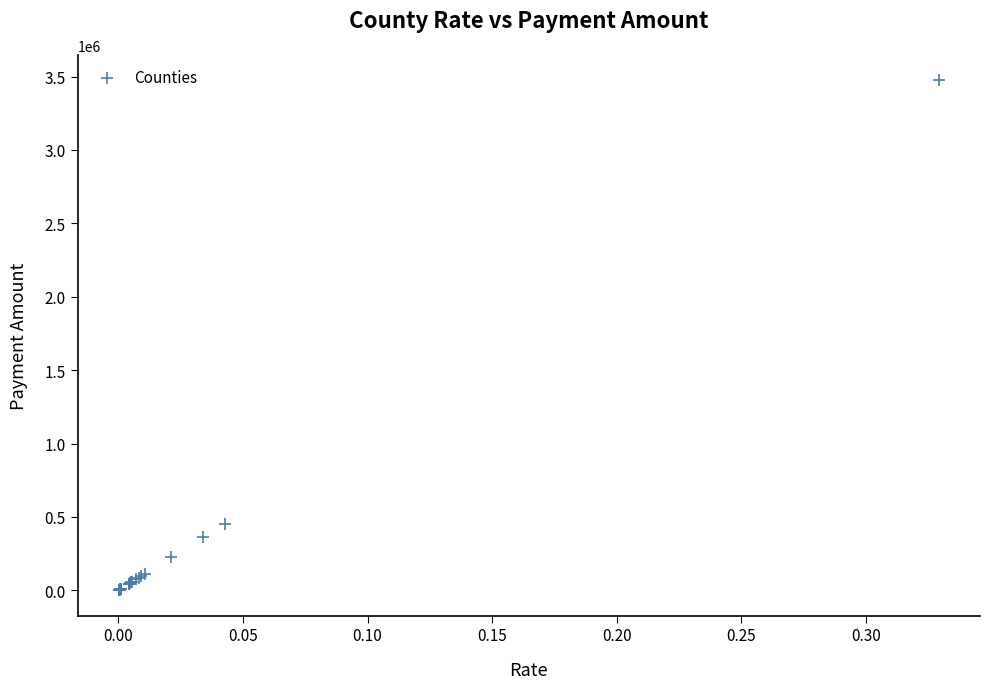

What Y value in the scatter plot is closest to 1738204?

451576.8